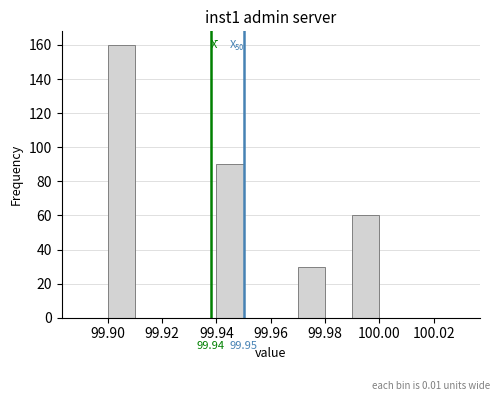

Which range on the x-axis has the tallest bar?

99.90 to 99.91